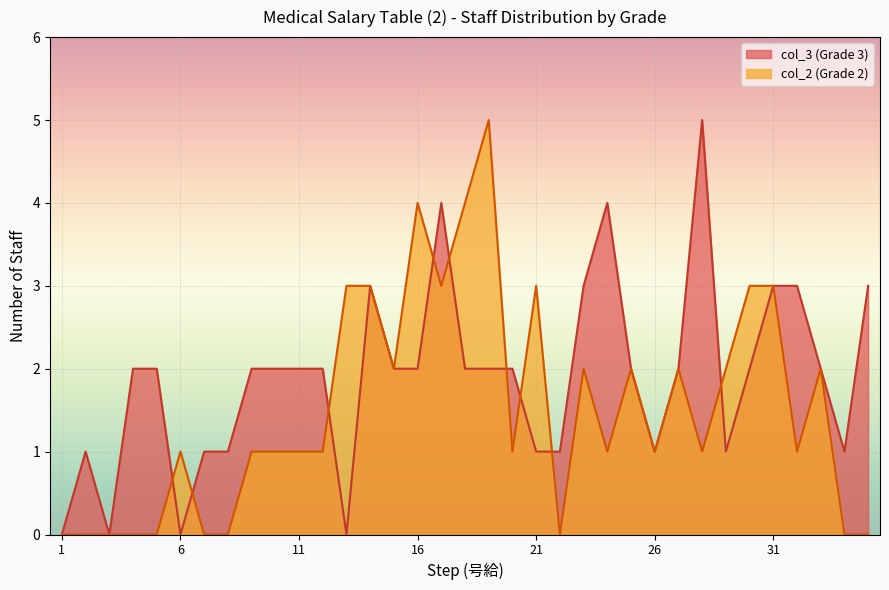

What are all the series names shown in the legend?

col_3 (Grade 3), col_2 (Grade 2)